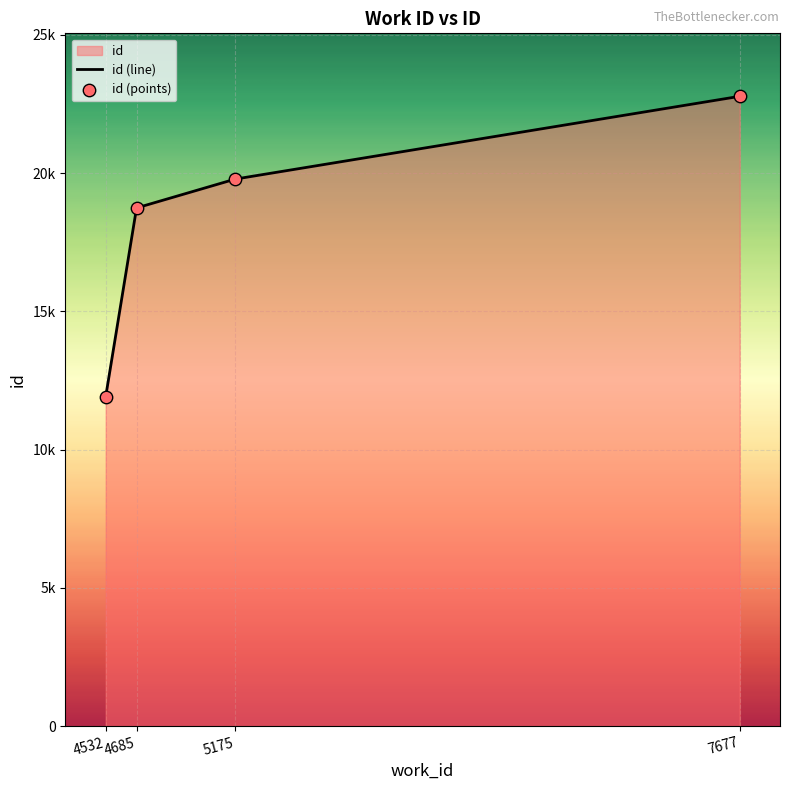

Approximately how many times larger is the value at 4532 compared to 5175?

0.6